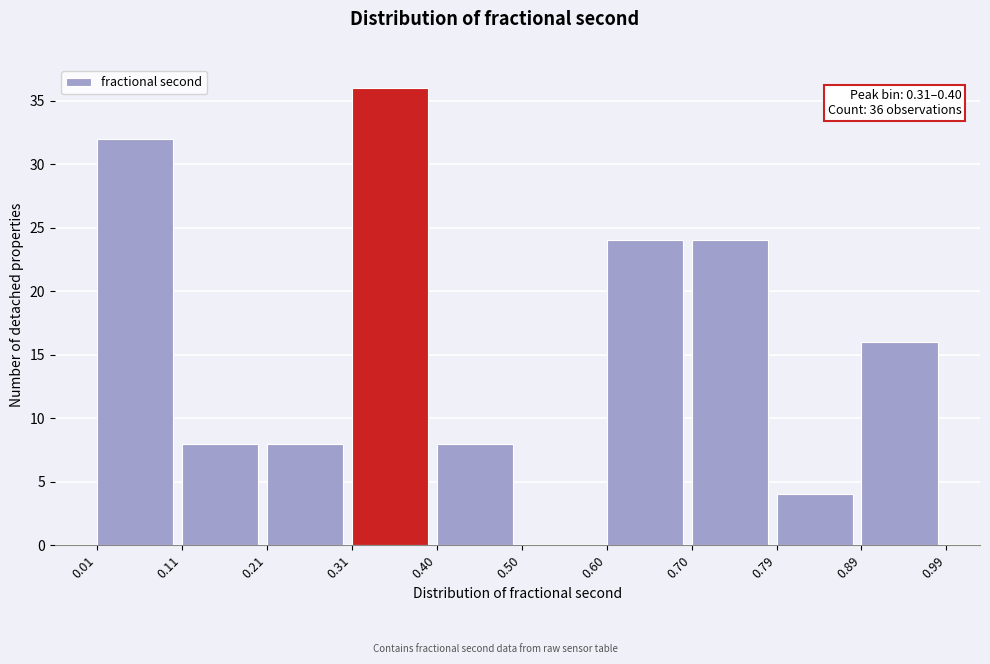

Which range on the x-axis has the tallest bar?

0.31 to 0.40